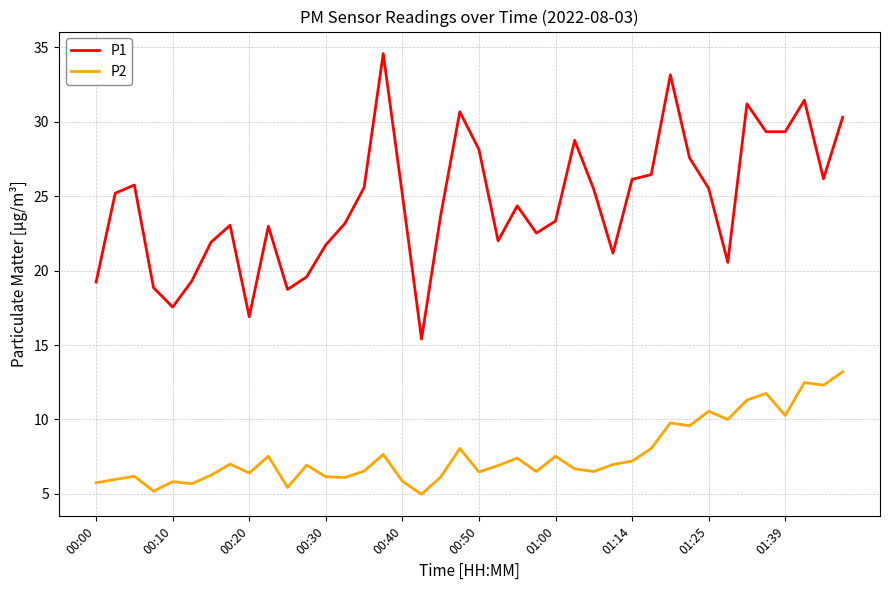

Which series has the largest range (max minus min)?

P1